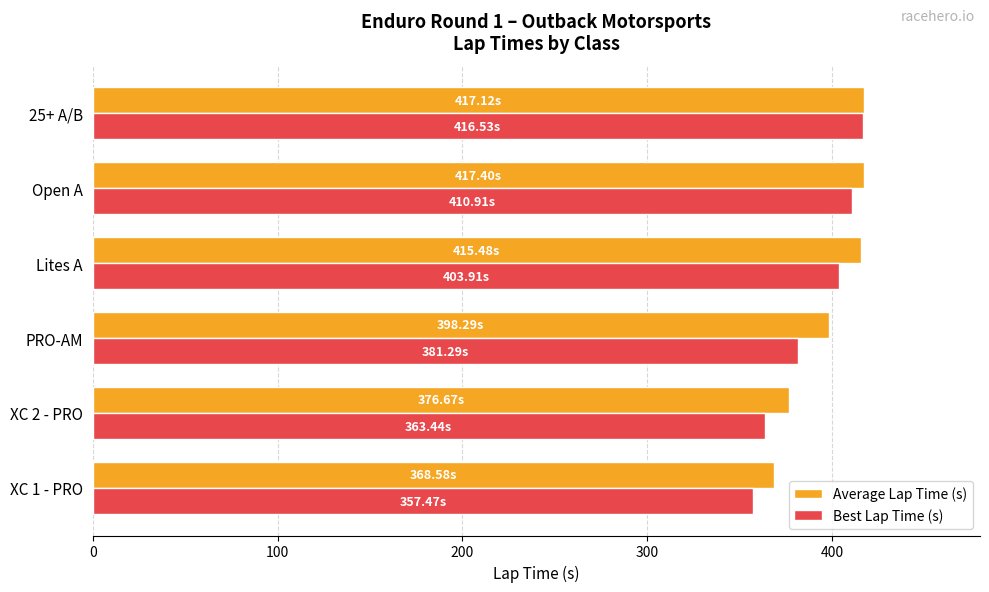

Between XC 2 - PRO and 25+ A/B, which series saw the biggest shift?

Best Lap Time (s)